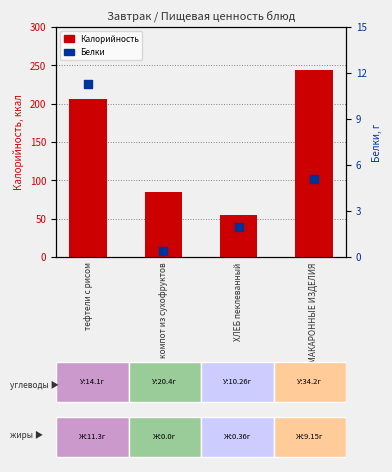

Which series contains the highest Y value?

Калорийность